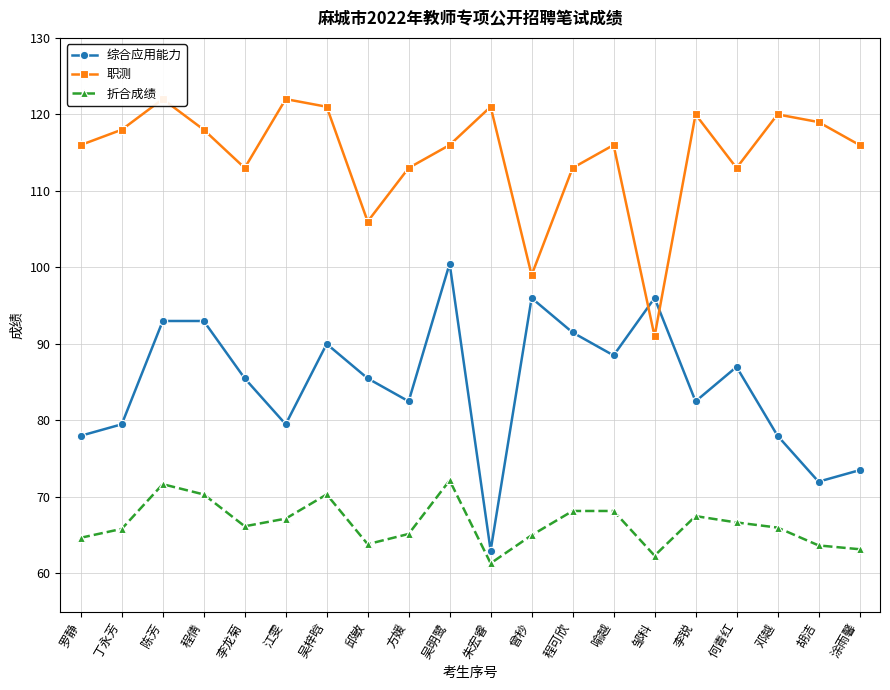

True or false: 职测 has a value of 99.0 at 曾秒.

True